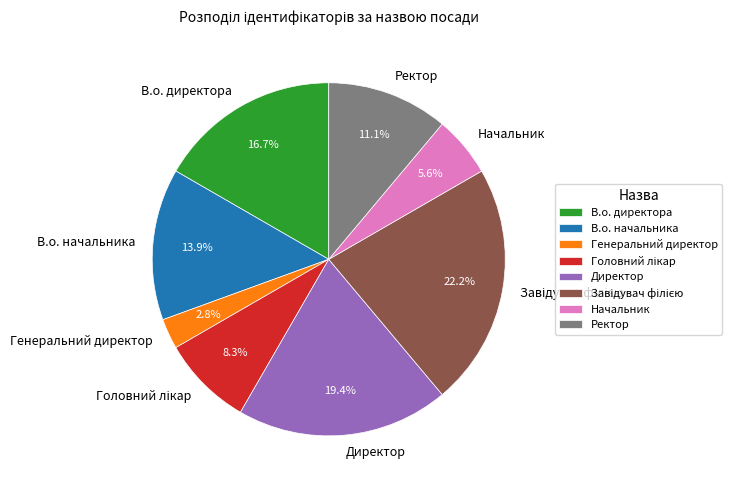

Approximately how many times larger is the value at Начальник compared to Директор?

0.3